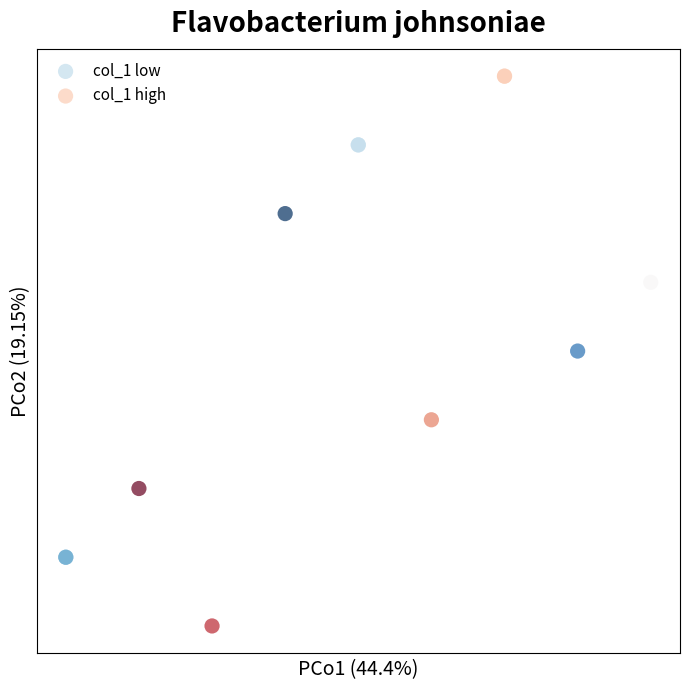

What are all the series names shown in the legend?

col_1 low, col_1 high